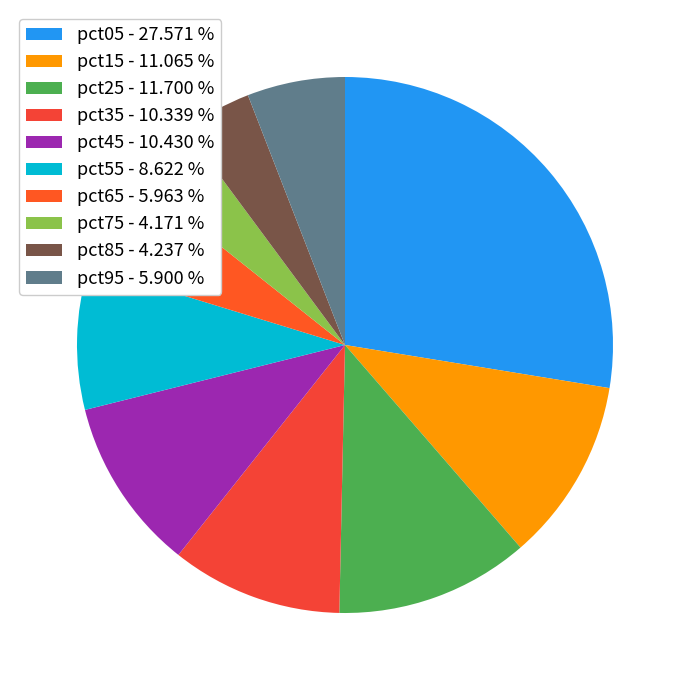

Is pct35 the majority of the pie?

No